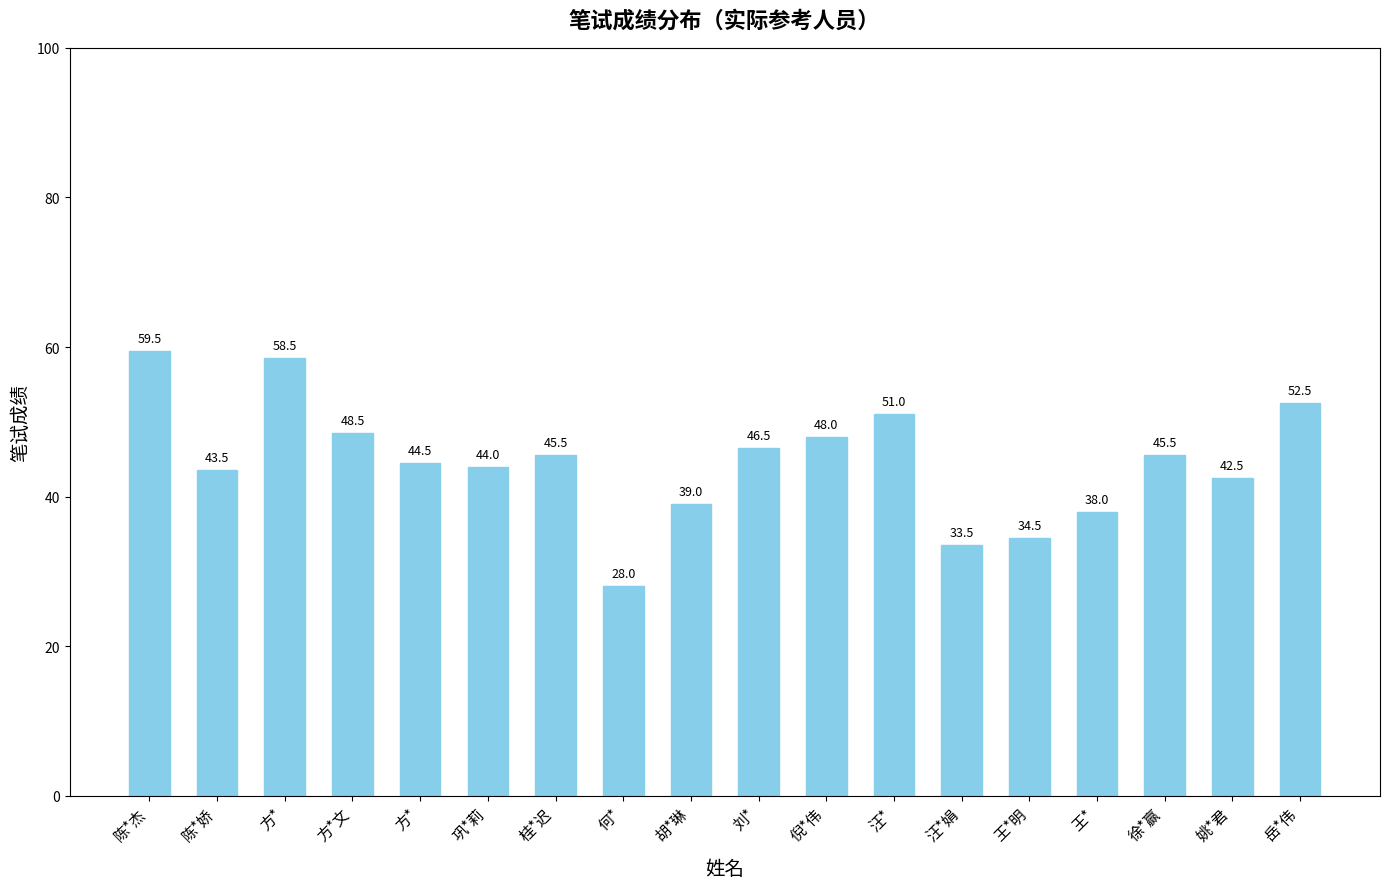

How many bars are there in total?

18